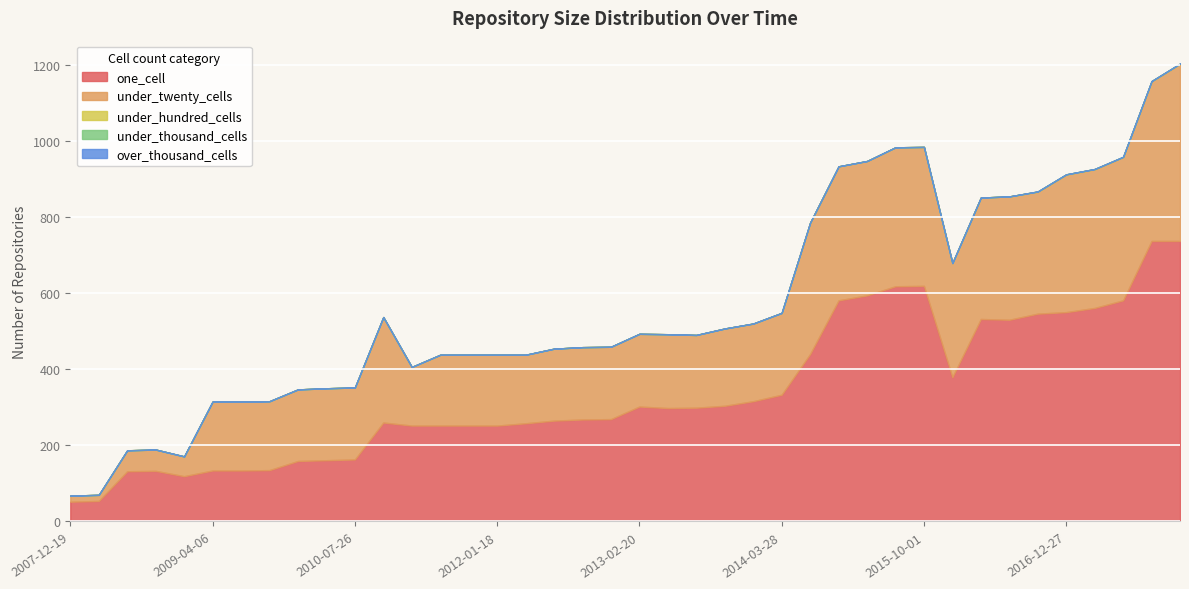

What position from the right is 2016-01-04?

9